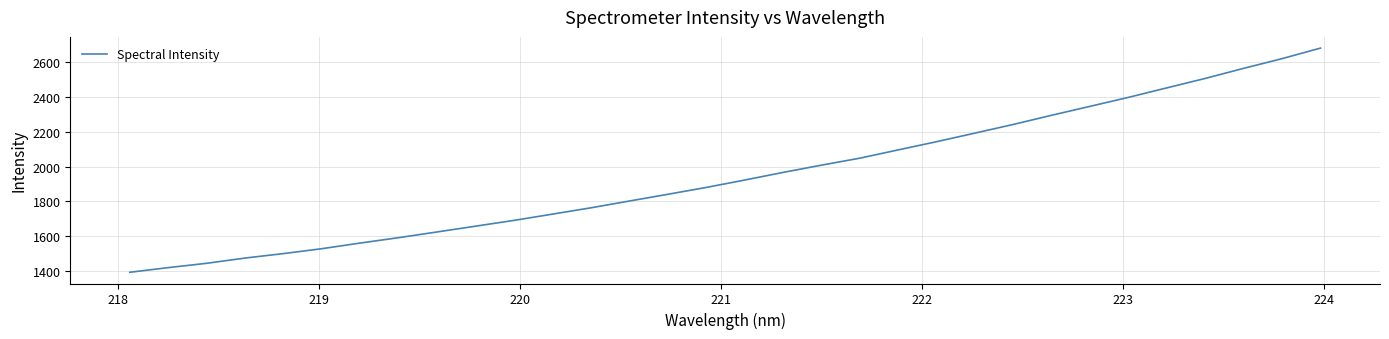

Is this an area chart (filled region under the line)?

No